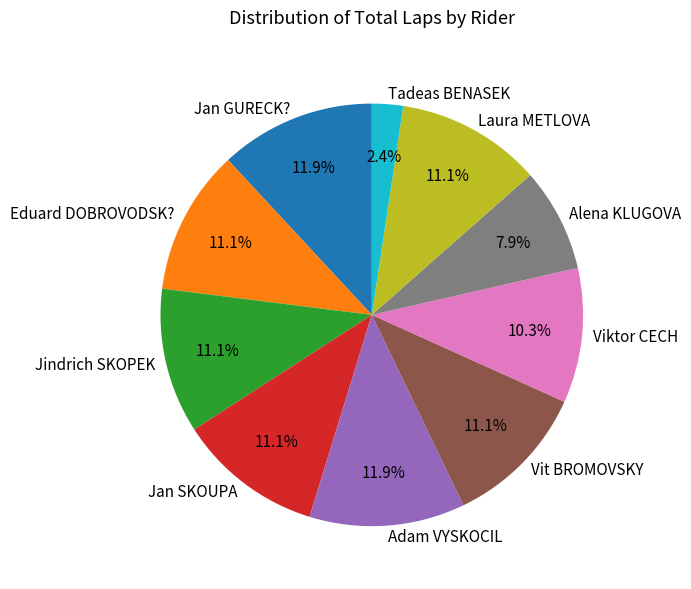

Which category has the smallest portion of the pie?

Tadeas BENASEK